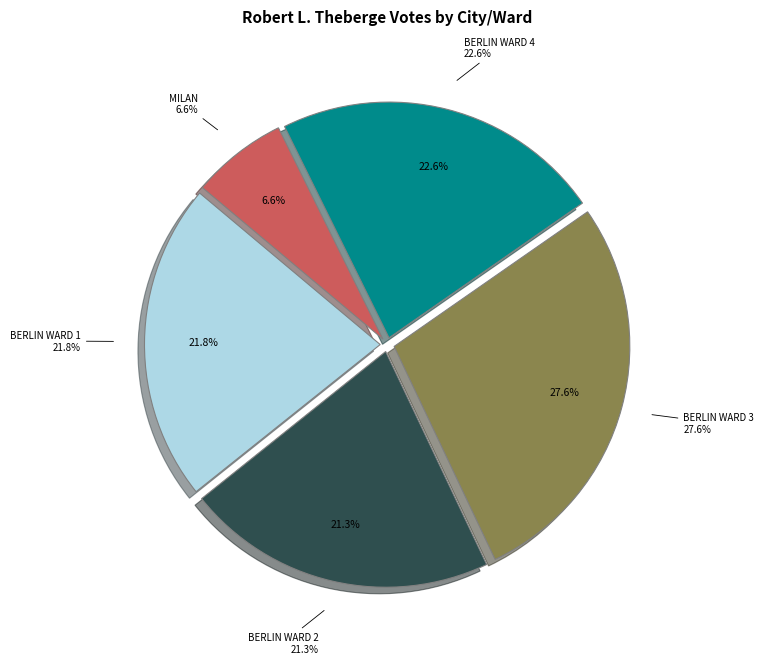

Which category has the smallest portion of the pie?

Milan